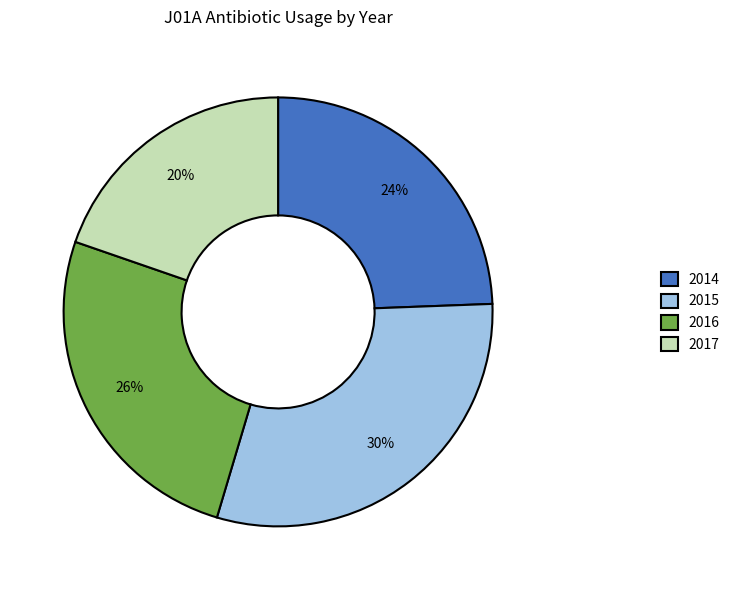

Which category has the biggest portion of the pie?

2015